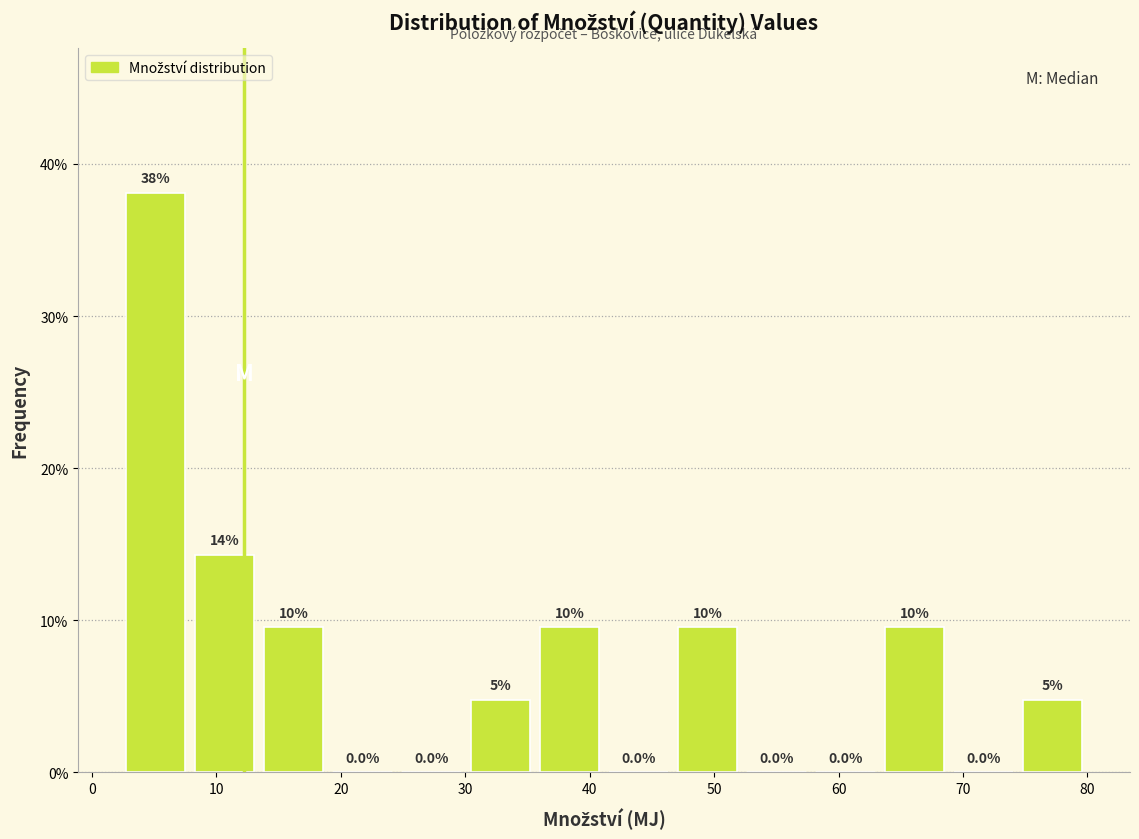

Over which range of the x-axis is the bar tallest?

2 to 8